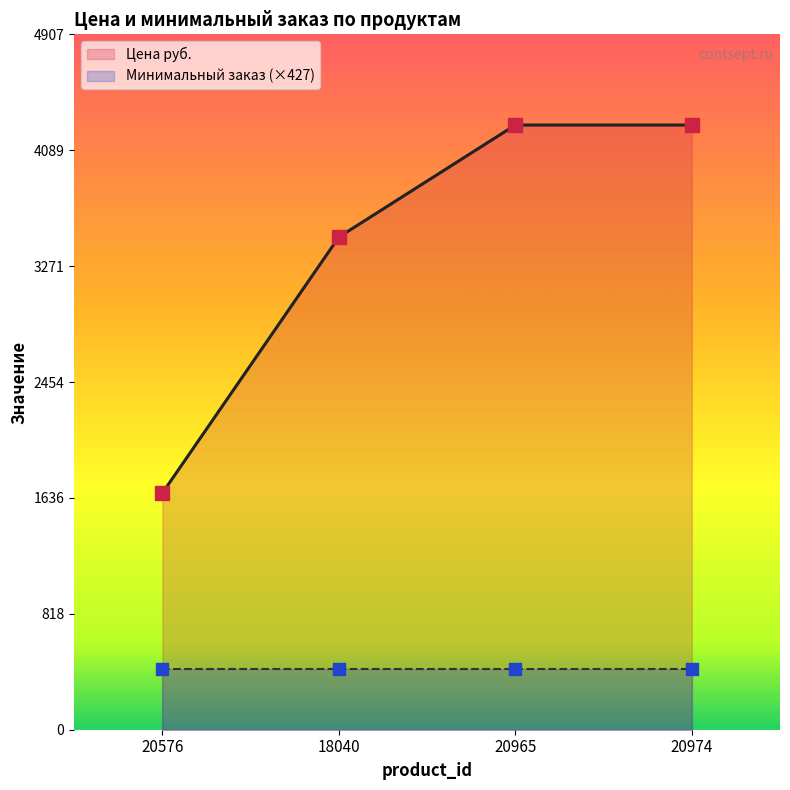

What is the ratio of the value at 20974 to the value at 18040?

1.2